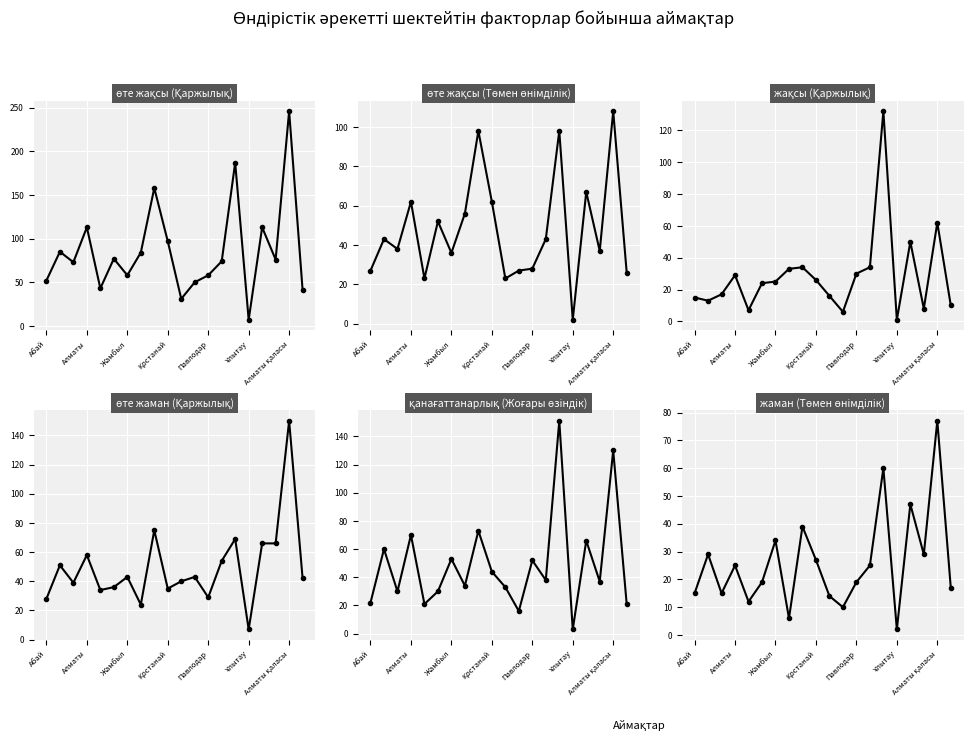

What position from the left is Алматы қаласы?

19